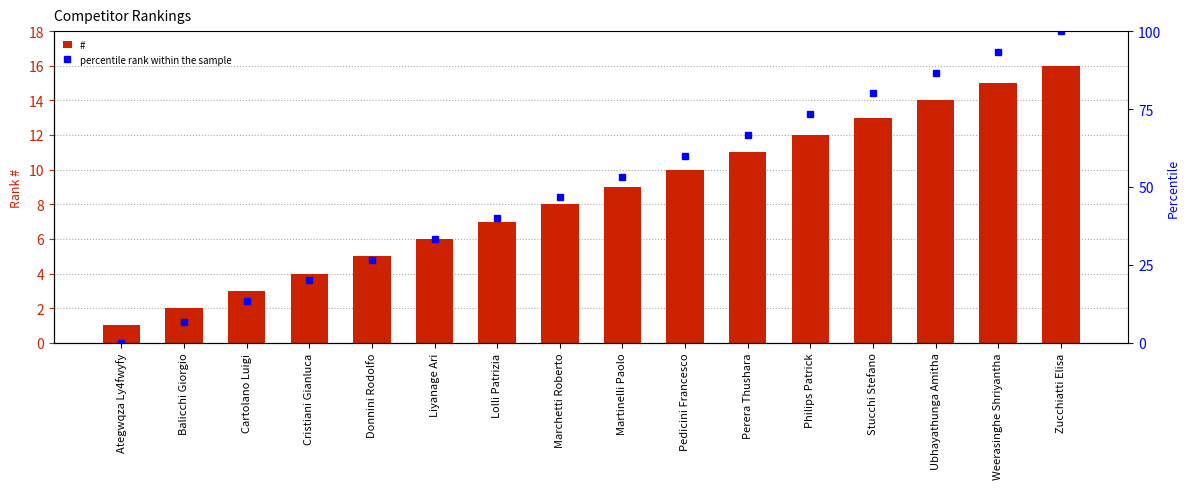

How many data points in percentile rank within the sample are above 53?

8